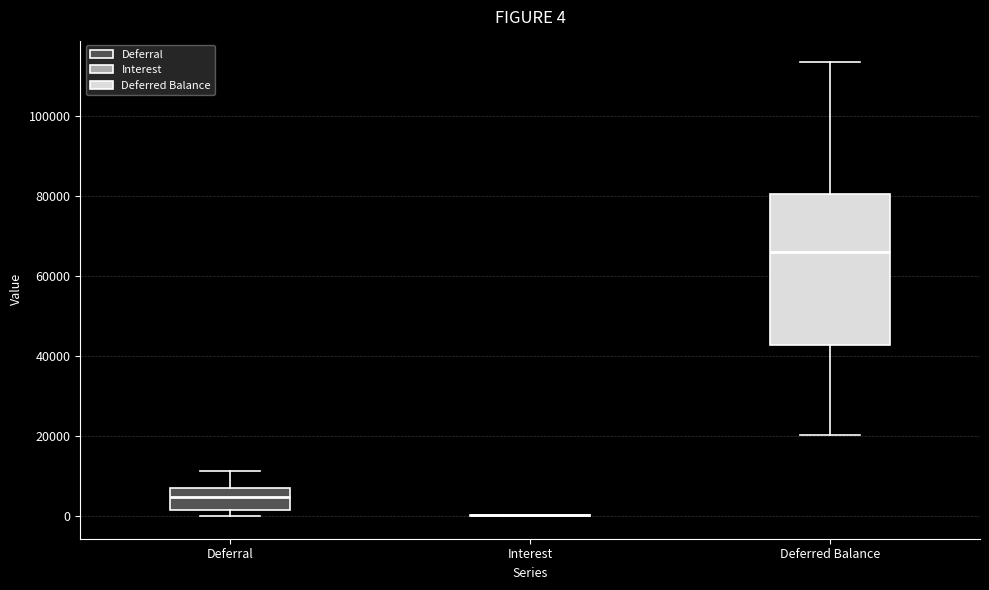

Comparing the boxes themselves (not the whiskers), which one is the tallest?

Deferred Balance